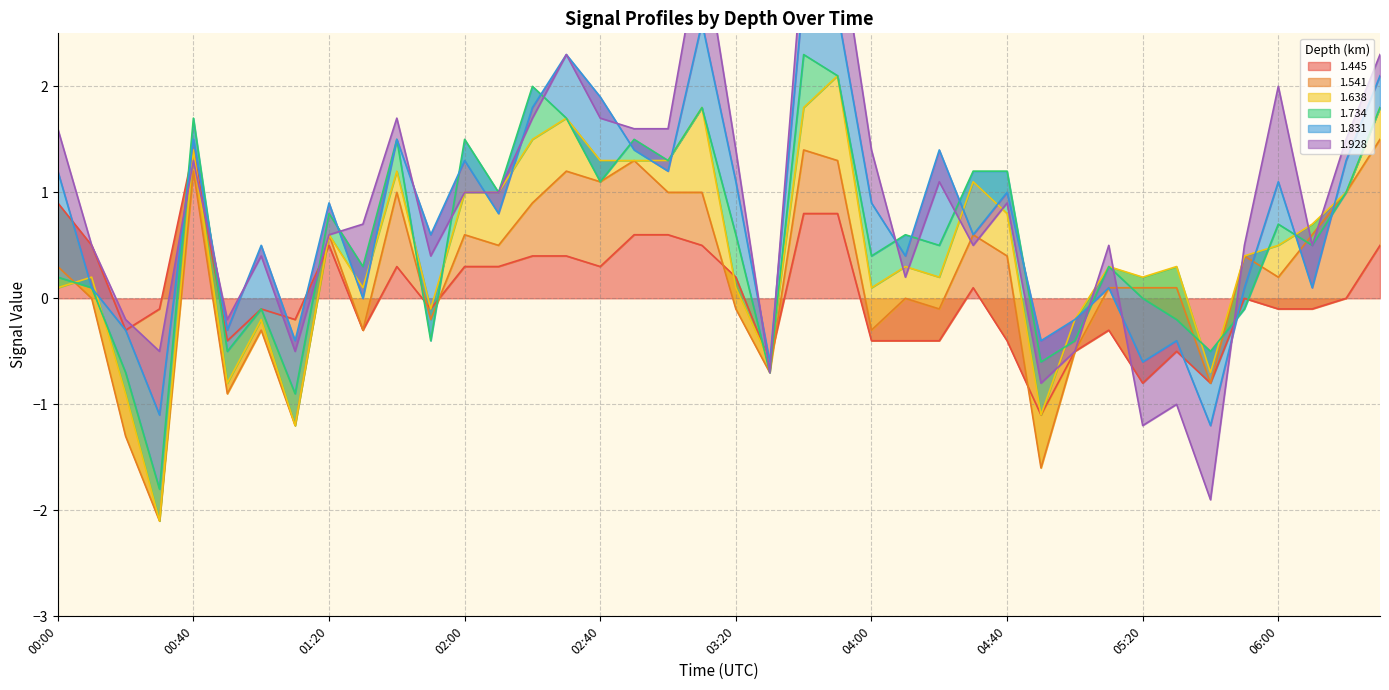

What is the lowest value of the 1.445 series?

-1.1